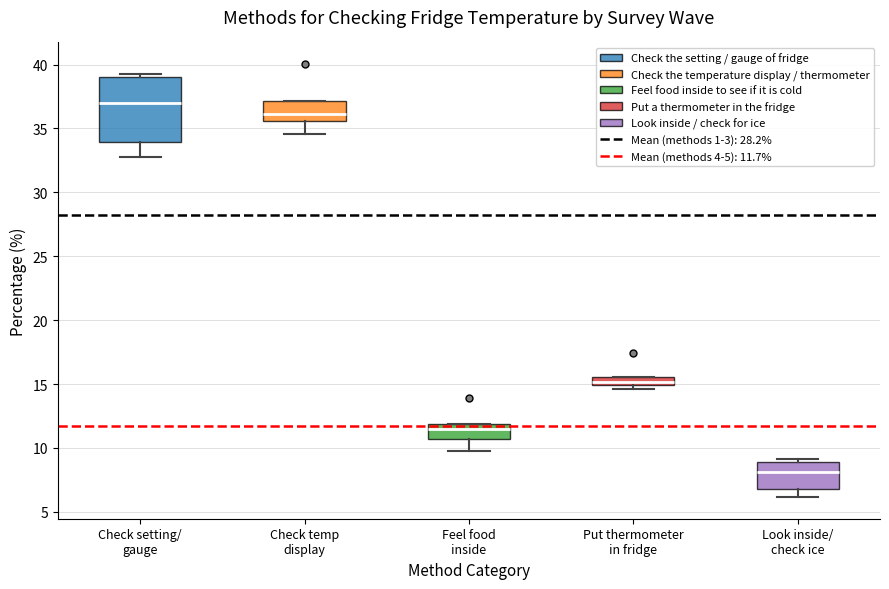

Which box is the tallest, from its lower edge to its upper edge?

Check setting/ gauge